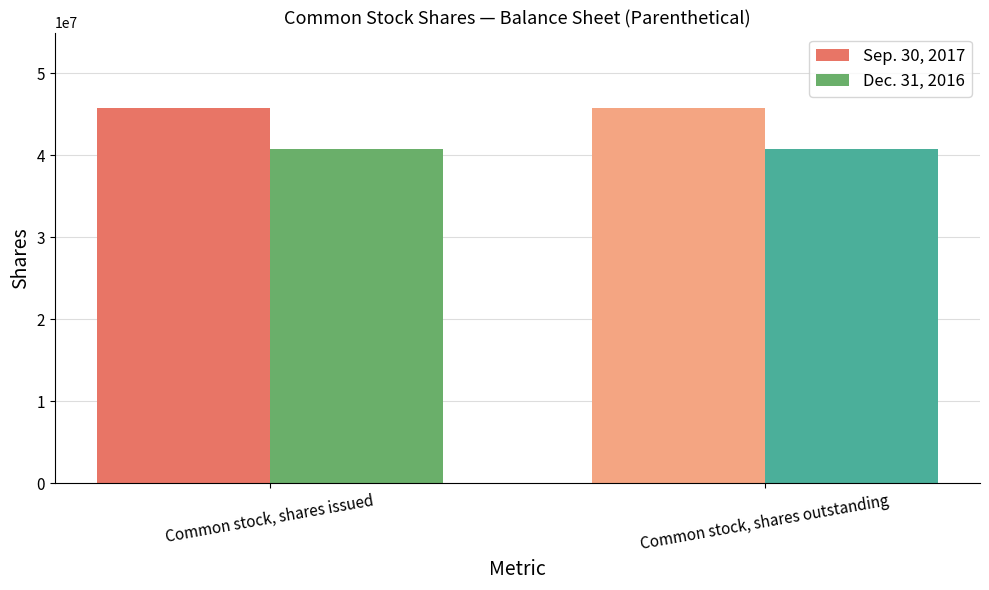

The value of Sep. 30, 2017 at Common stock, shares outstanding is 18952677. True or false?

False